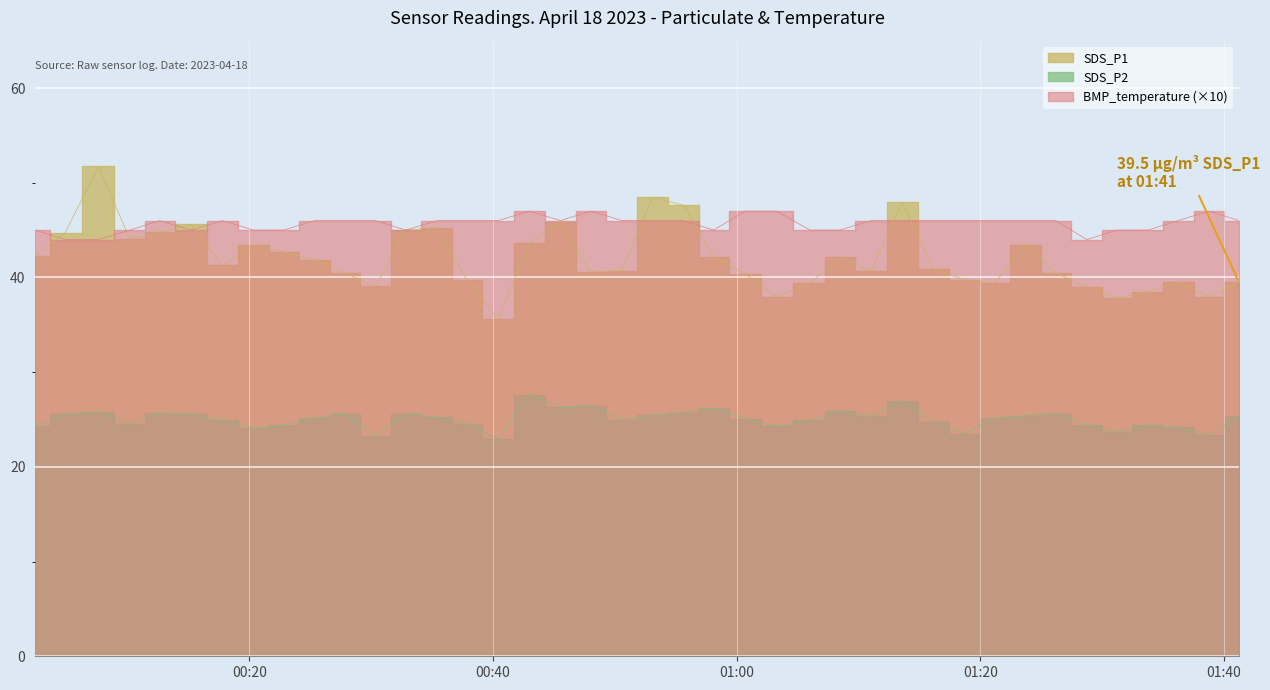

Reading right to left, extract all data points from this chart.

SDS_P1: 39.5	38.0	39.5	38.5	37.8	39.0	40.5	43.4	39.4	39.8	40.9	47.9	40.6	42.1	39.4	38.0	40.4	42.2	47.6	48.5	40.7	40.6	45.8	43.7	35.6	39.7	45.2	45.0	39.1	40.5	41.9	42.7	43.4	41.3	45.6	44.8	44.1	51.7	44.7	42.3
SDS_P2: 25.3	23.3	24.2	24.4	23.7	24.4	25.6	25.4	25.1	23.5	24.7	27.0	25.3	25.9	24.9	24.3	25.1	26.2	25.7	25.5	25.0	26.4	26.4	27.6	23.0	24.5	25.2	25.6	23.2	25.6	25.2	24.4	24.1	24.9	25.6	25.7	24.6	25.8	25.6	24.3
BMP_temperature: 46.0	47.0	46.0	45.0	45.0	44.0	46.0	46.0	46.0	46.0	46.0	46.0	46.0	45.0	45.0	47.0	47.0	45.0	46.0	46.0	46.0	47.0	46.0	47.0	46.0	46.0	46.0	45.0	46.0	46.0	46.0	45.0	45.0	46.0	45.0	46.0	45.0	44.0	44.0	45.0